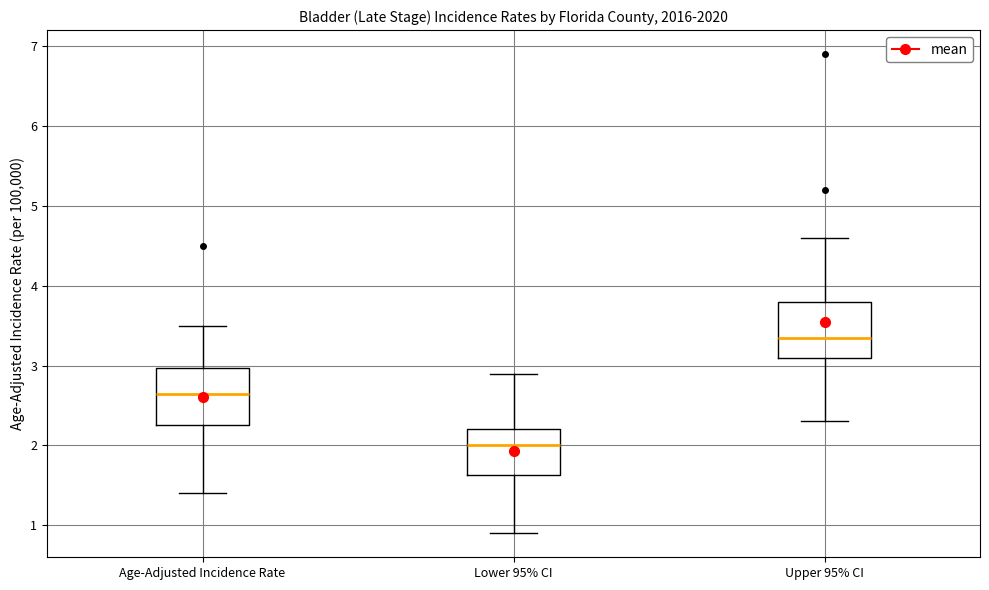

Where is the upper edge of the box for Upper 95% CI on the y-axis? The values are not printed on the chart, so give them approximately, as read against the axis.

3.8